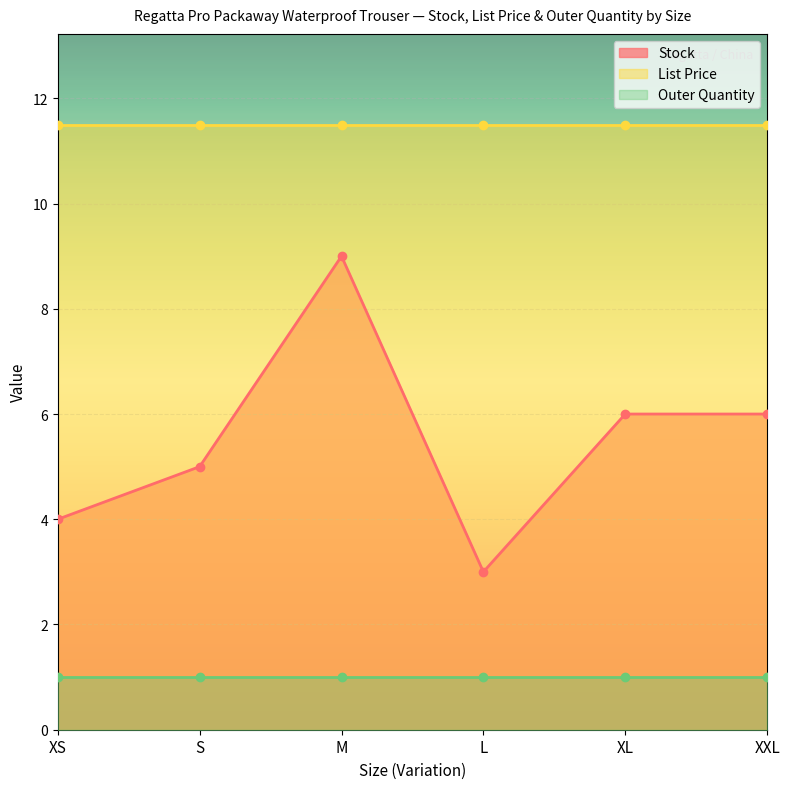

Reading left to right, transcribe all the data shown in this chart.

Stock: 4.0	5.0	9.0	3.0	6.0	6.0
List Price: 11.5	11.5	11.5	11.5	11.5	11.5
Outer Quantity: 1.0	1.0	1.0	1.0	1.0	1.0